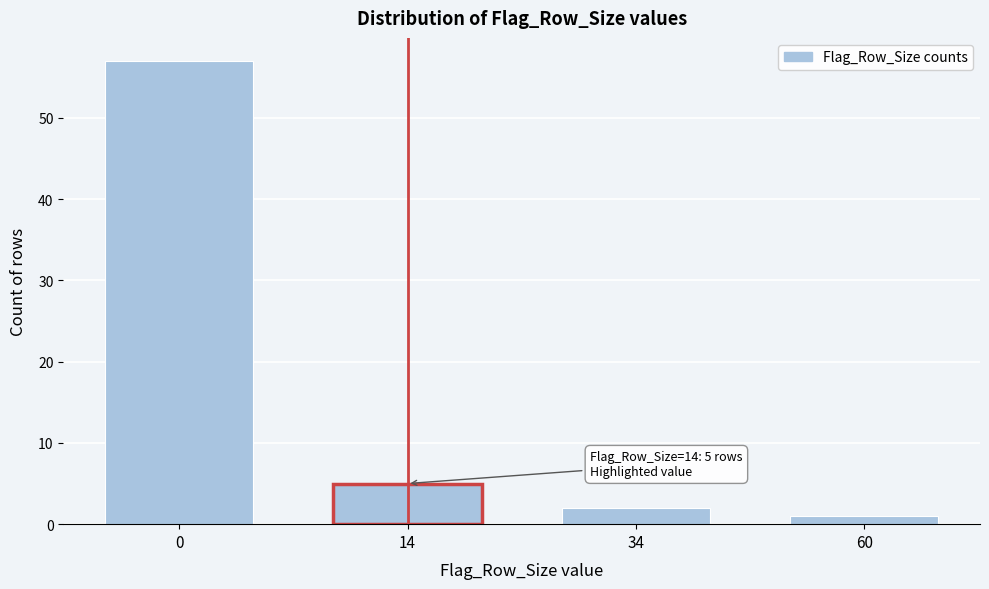

Reading left to right, transcribe all the data shown in this chart.

57	5	2	1